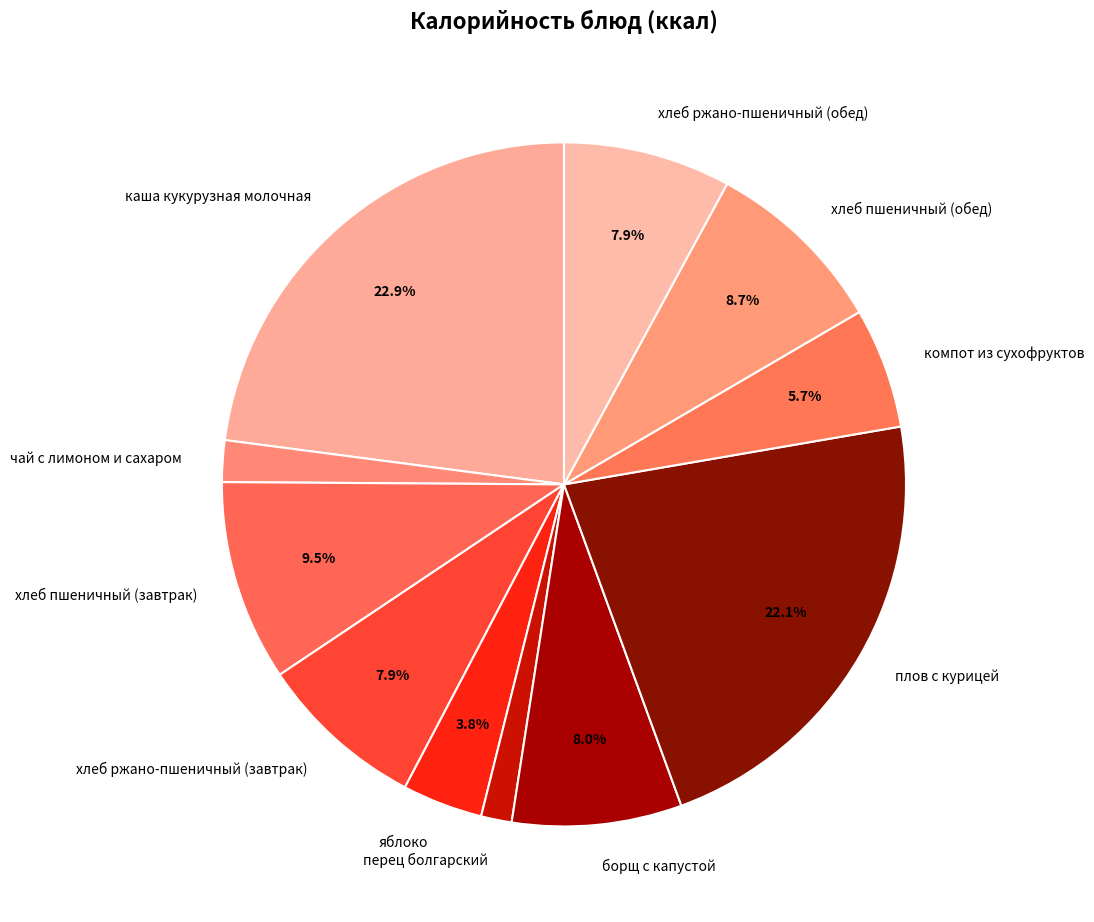

How many segments does this pie chart have?

11